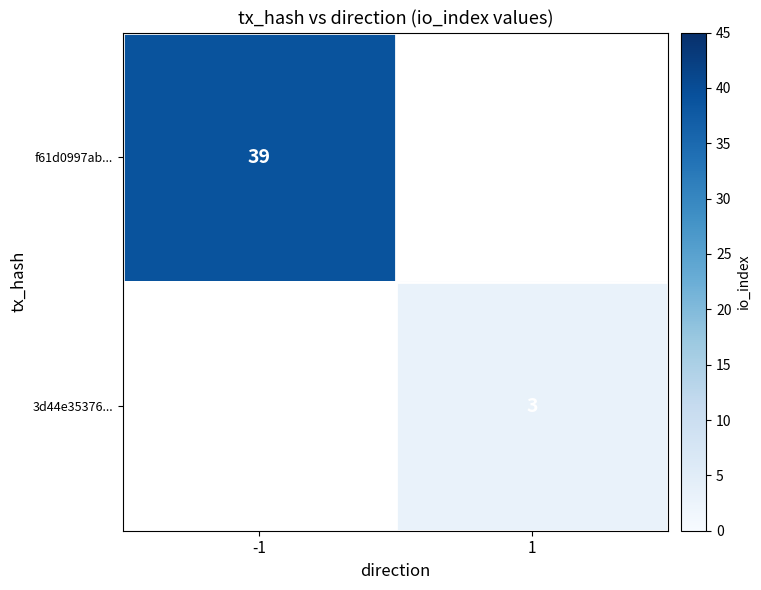

True or false: 3d44e35376... has a value of 3 at 1.

True